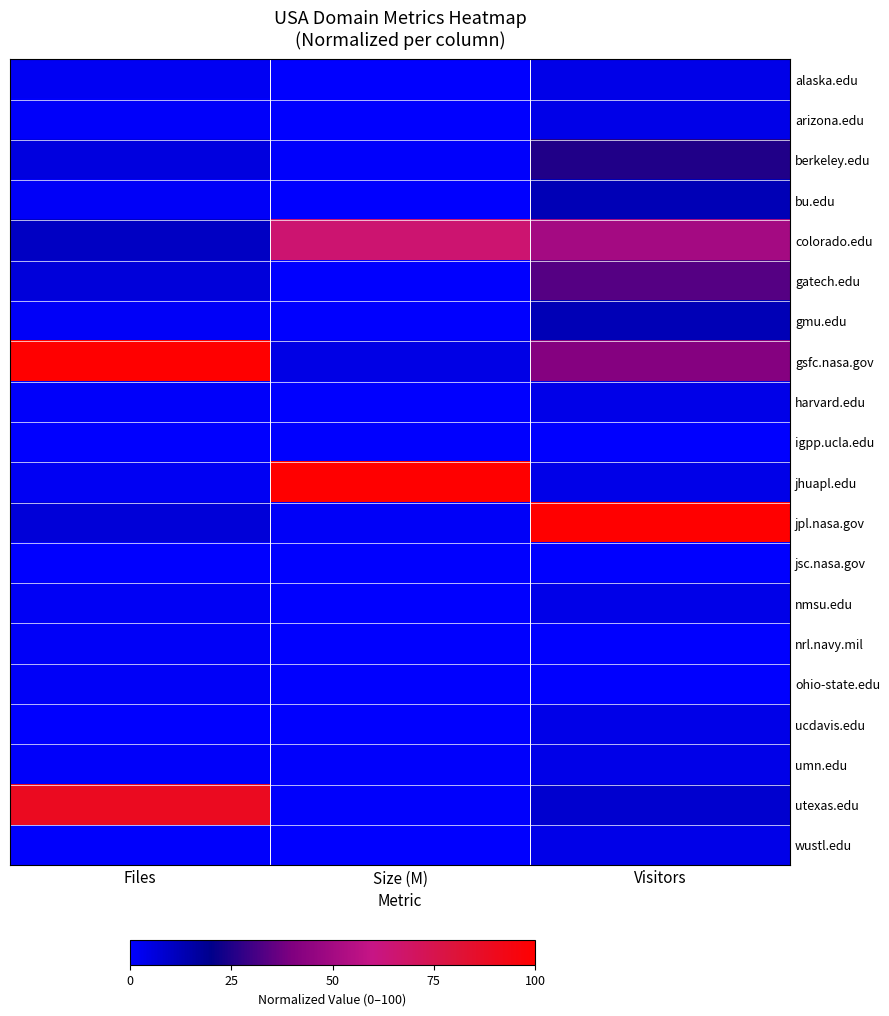

Between Size (M) and Visitors, which is larger?

Visitors